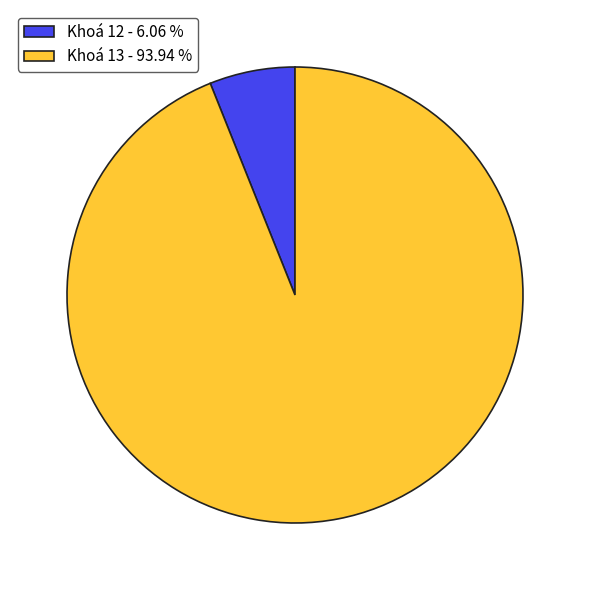

What is the ratio of the value at Khoá 12 to the value at Khoá 13?

0.1